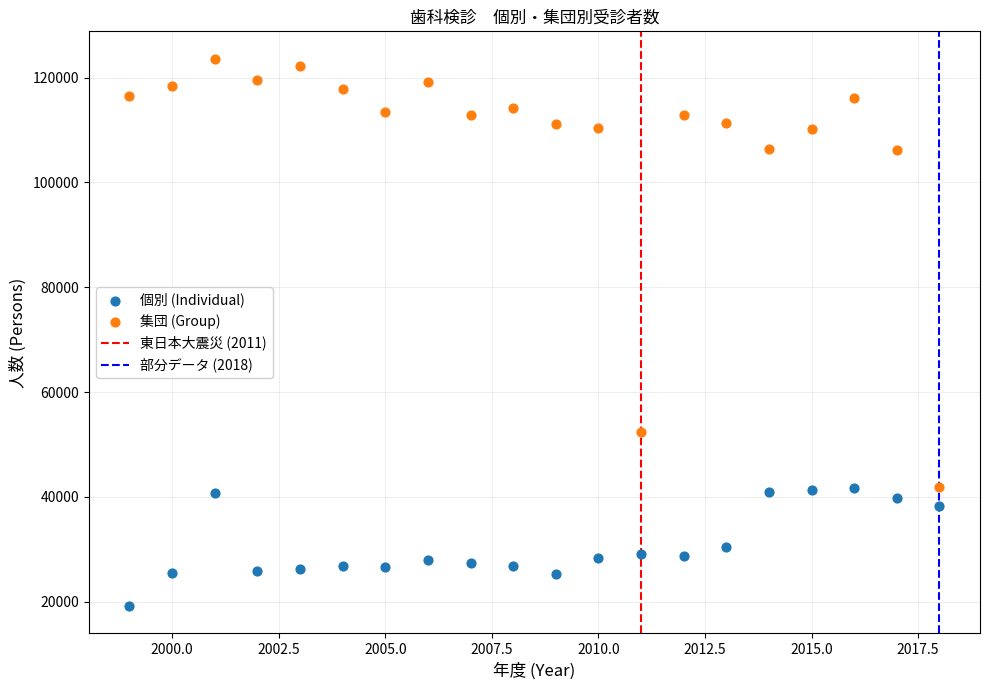

Across all data points, what is the range of Y values (max minus min)?

104431